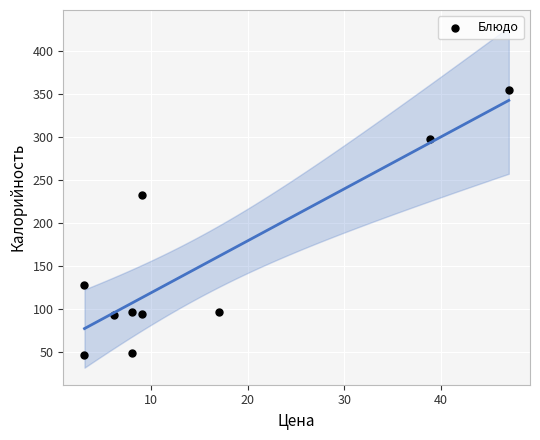

What Y value in the scatter plot is closest to 200?

232.6